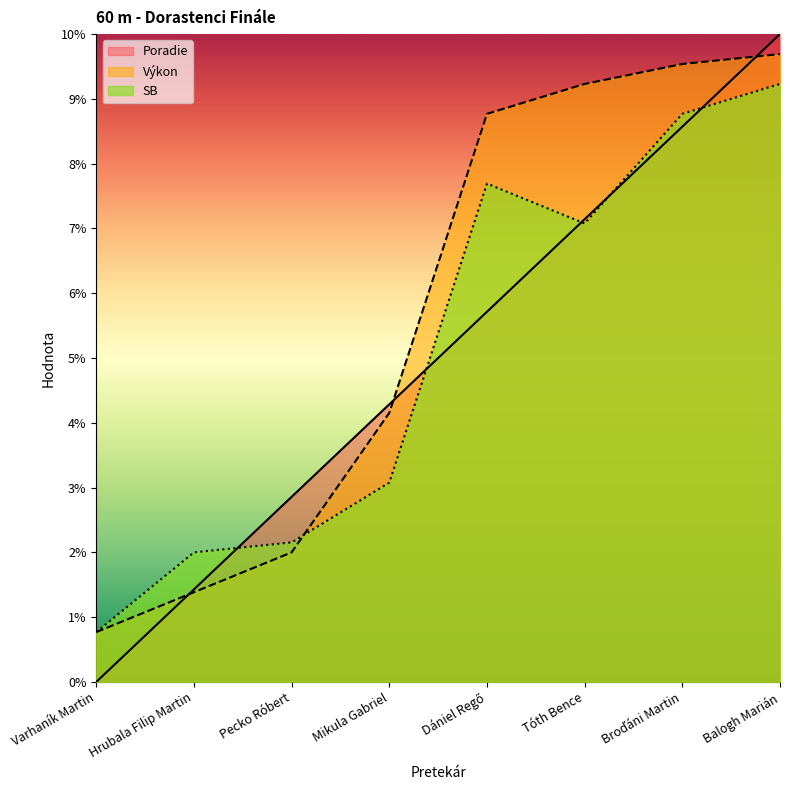

In SB, how many points are lower than both neighbors (excluding endpoints)?

1